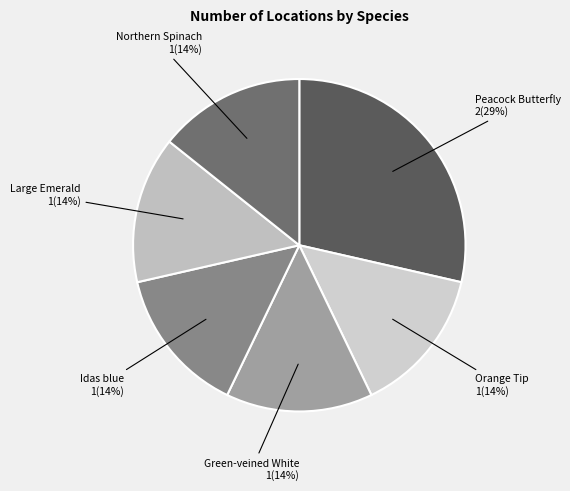

True or false: Green-veined White accounts for 14% of the total.

True